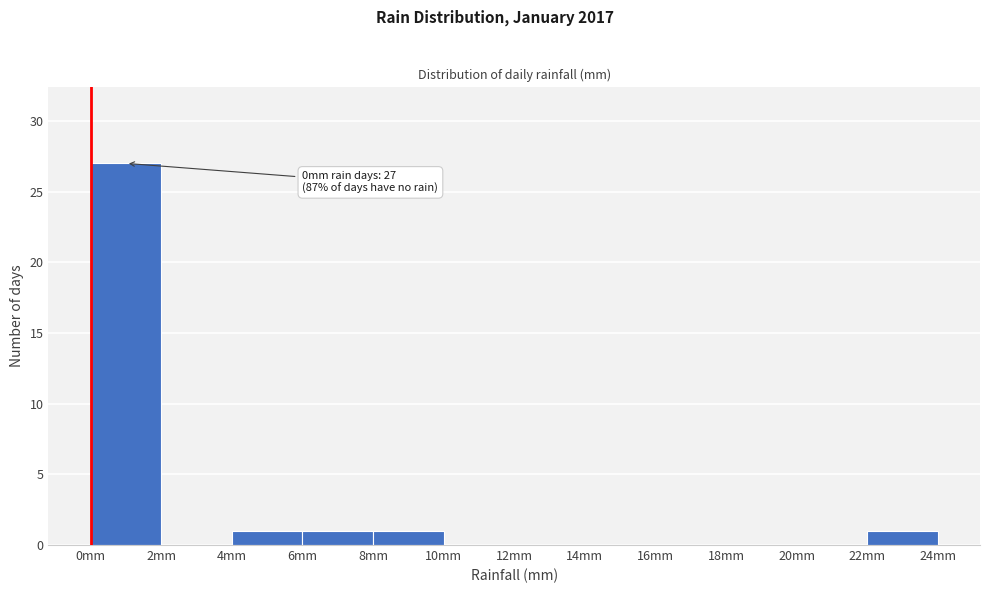

Which range on the x-axis has the tallest bar?

0 to 2